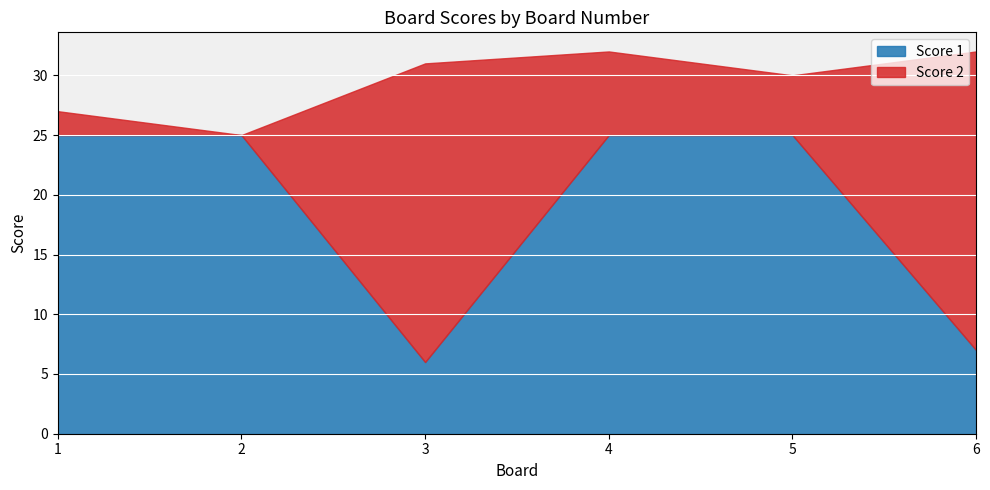

Which category has the highest value in the Score 1 series?

1